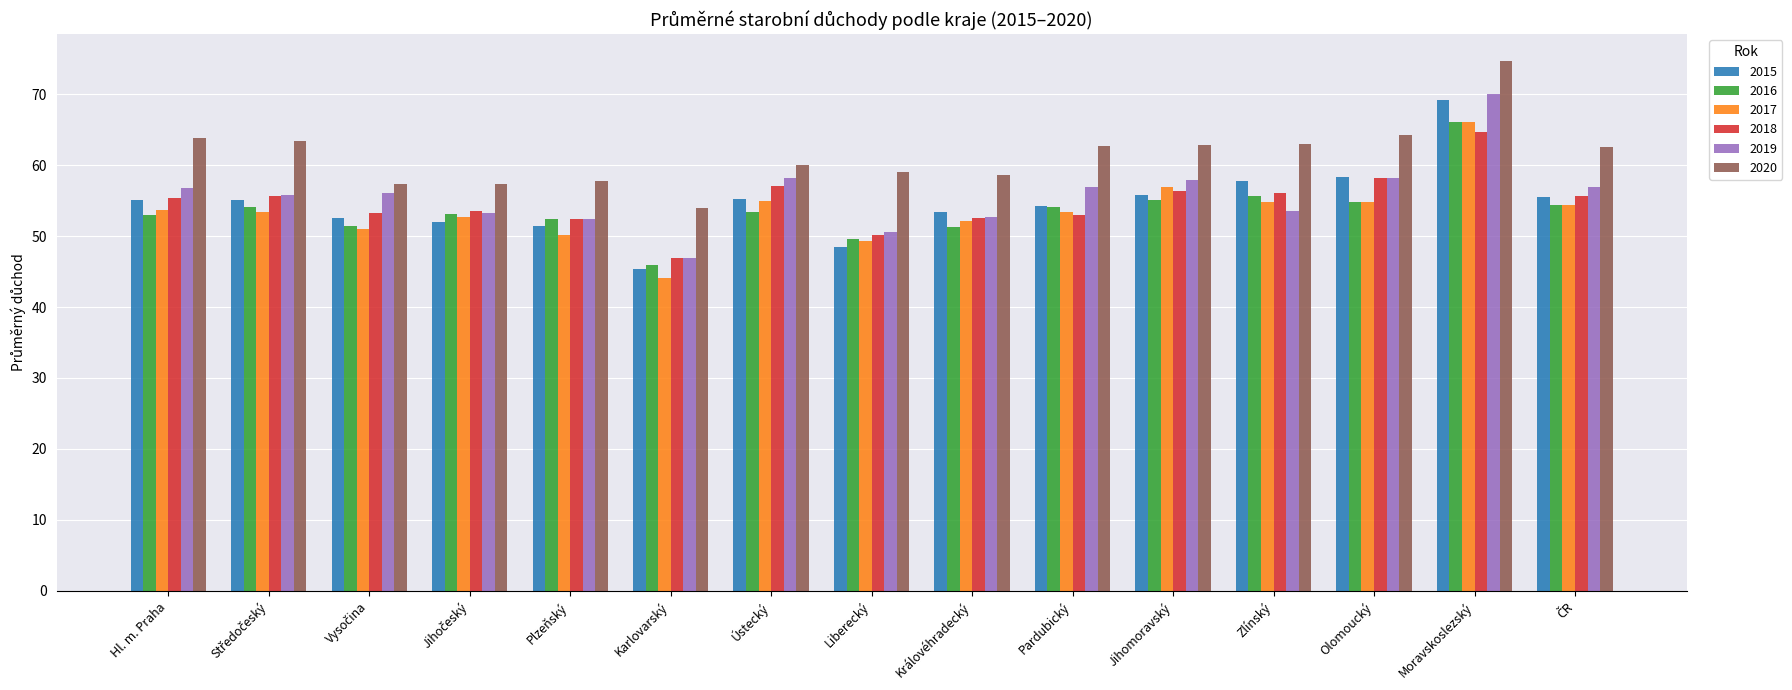

The 2015 series shows 53.4 at Královéhradecký. True or false?

True